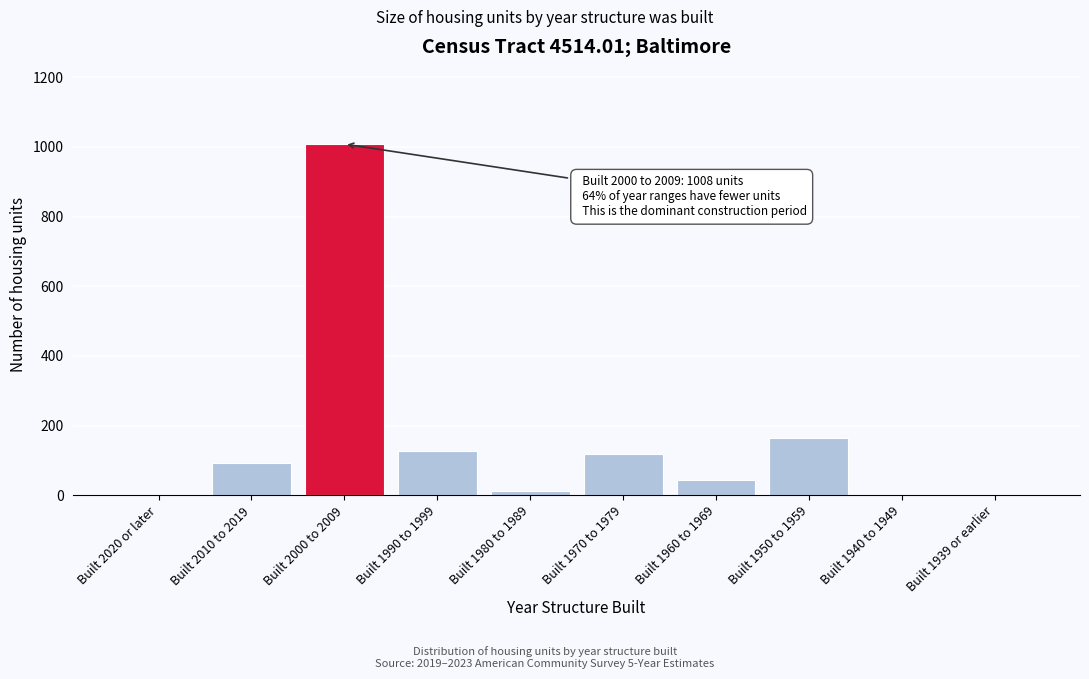

Reading left to right, extract all data points from this chart.

Built 2020 or later=0	Built 2010 to 2019=94	Built 2000 to 2009=1008	Built 1990 to 1999=127	Built 1980 to 1989=13	Built 1970 to 1979=119	Built 1960 to 1969=44	Built 1950 to 1959=166	Built 1940 to 1949=0	Built 1939 or earlier=0